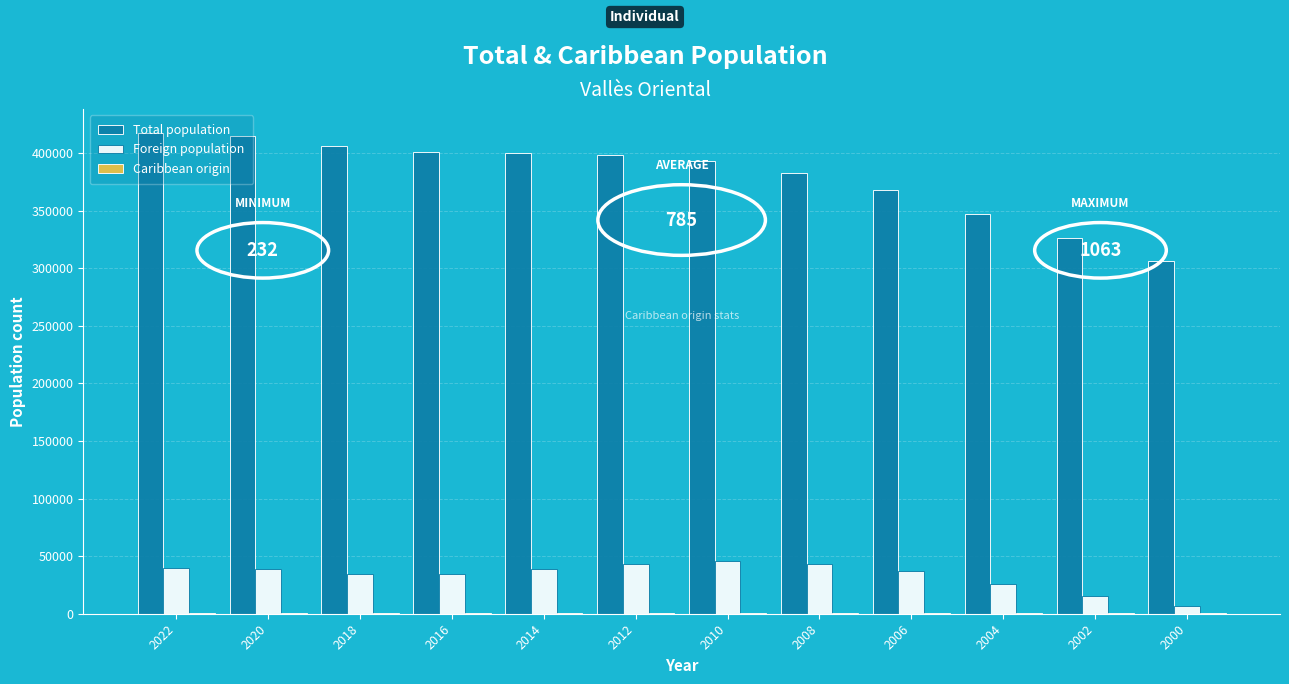

Which series has the largest total across all categories?

Total population